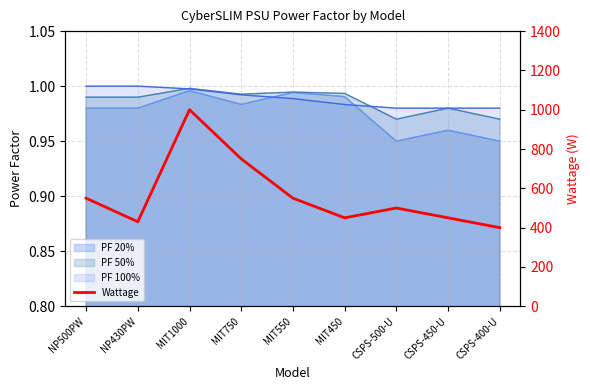

Where is the data nearest to the value 700?

MIT750